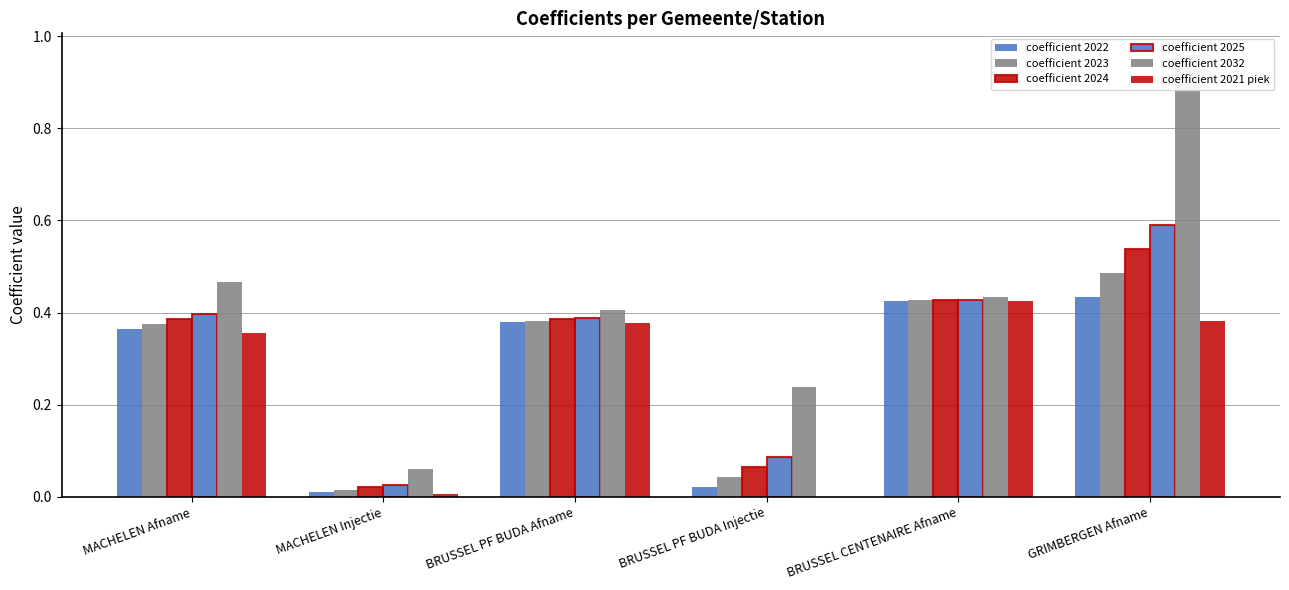

Which series has the largest total across all categories?

coefficient 2032